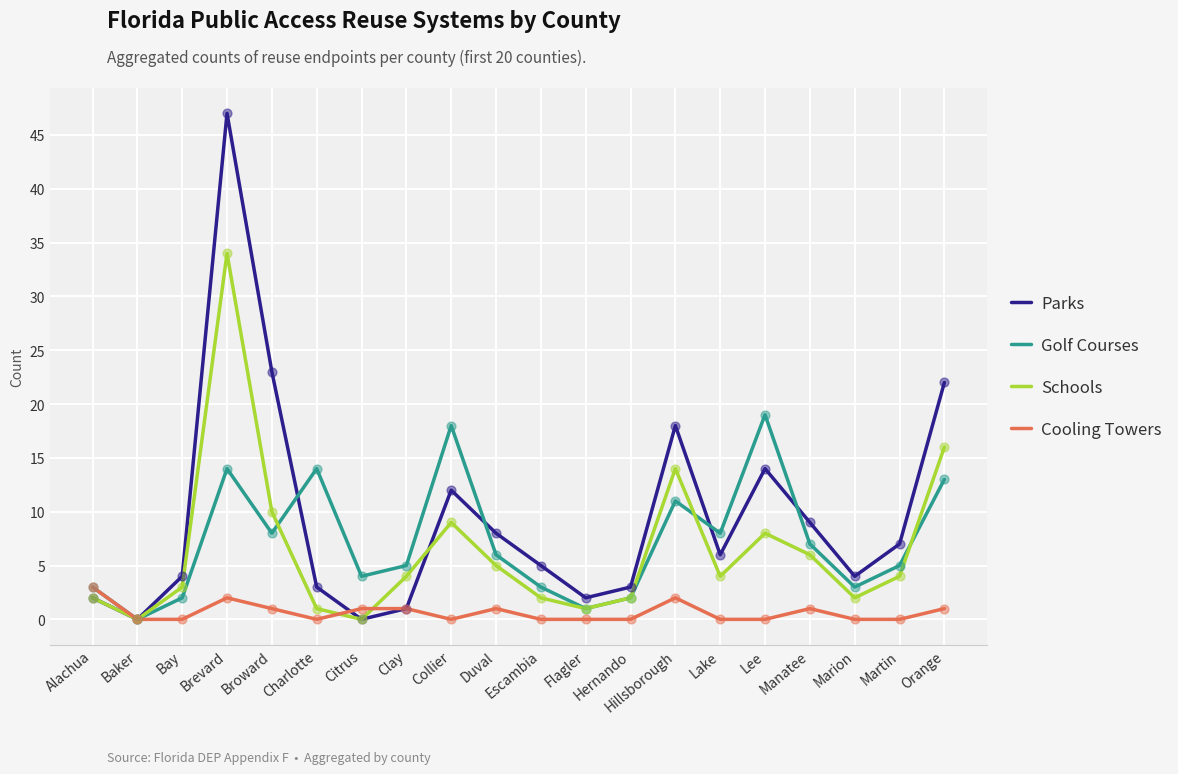

Is the value of Golf Courses at Alachua greater than the value of Cooling Towers at Escambia?

Yes